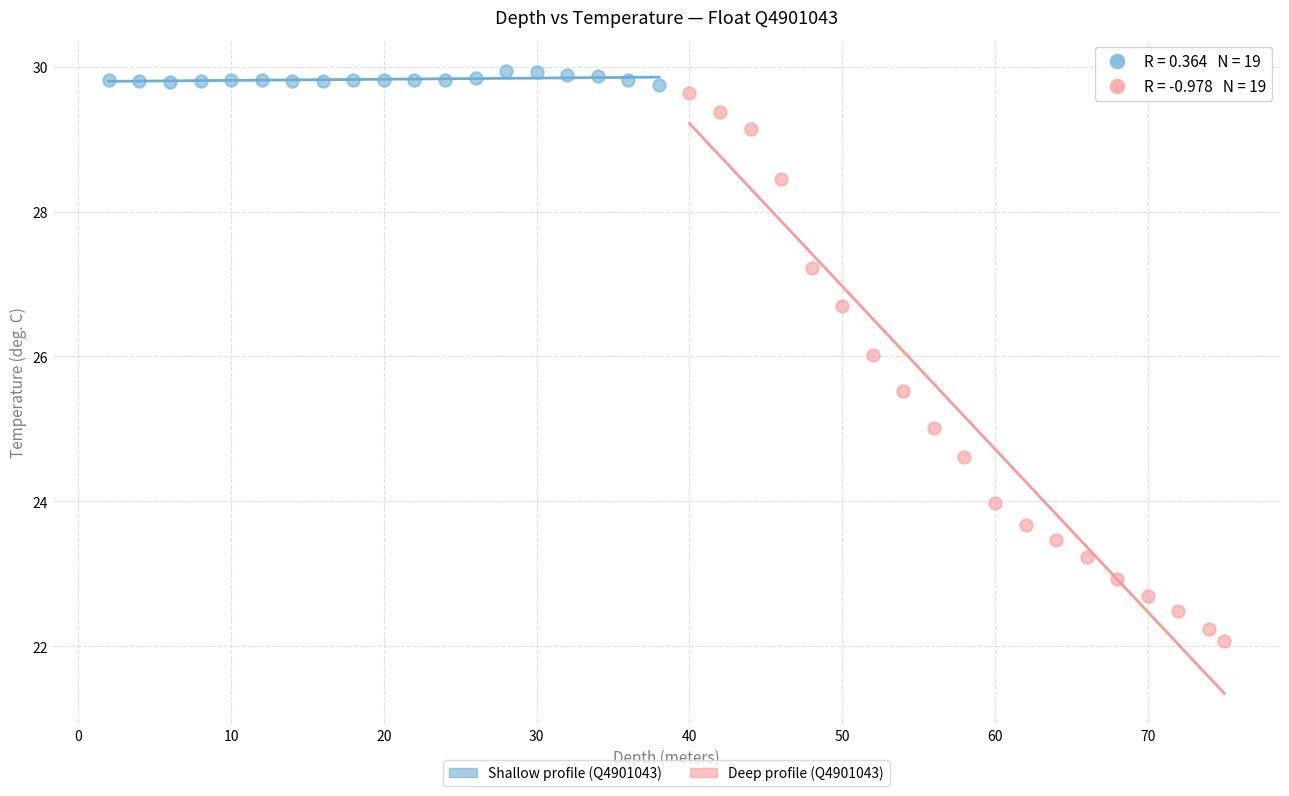

Which series contains the lowest Y value?

Deep profile (Q4901043)